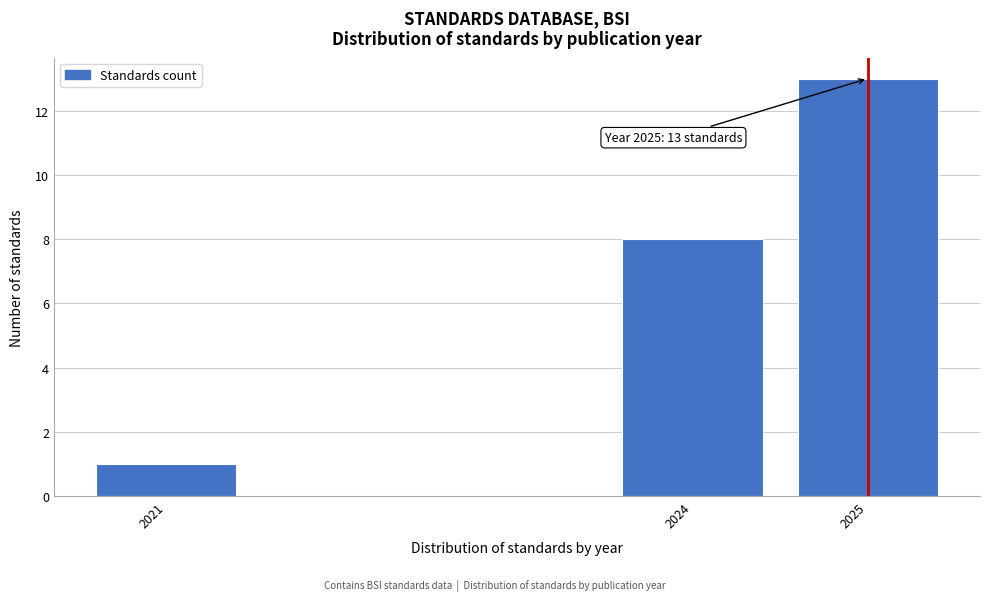

Reading left to right, transcribe all the data shown in this chart.

1	8	13